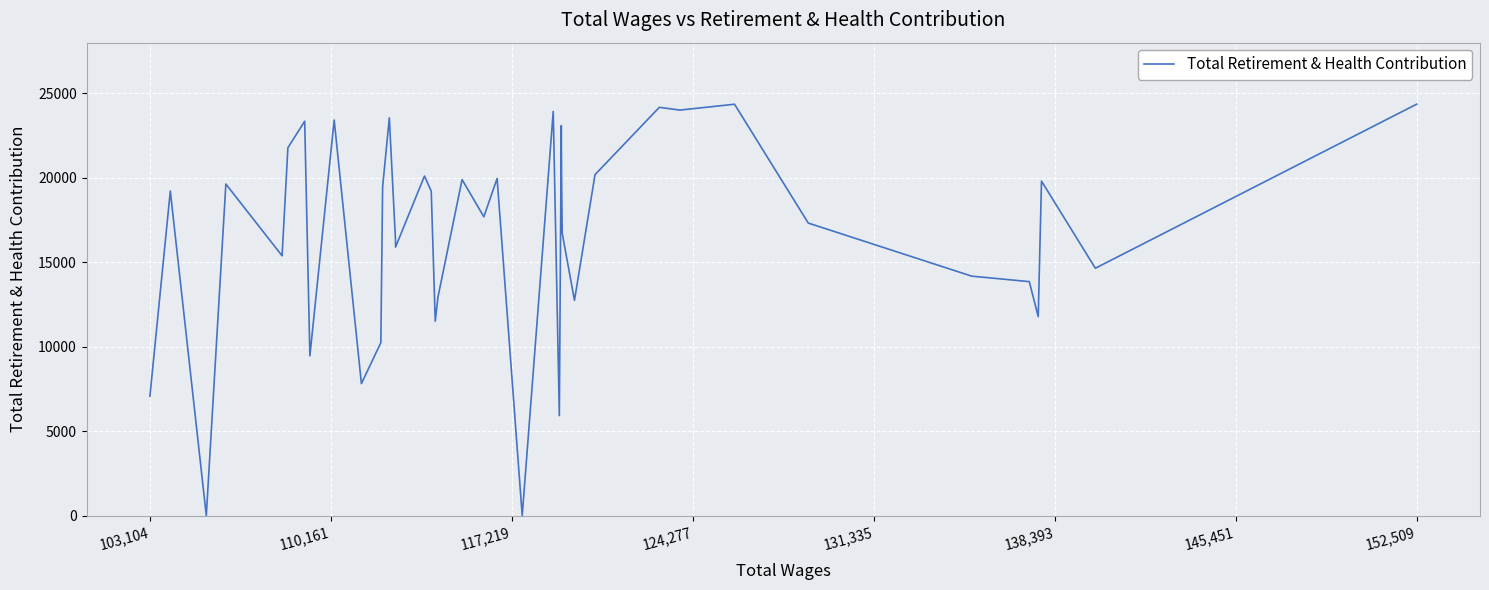

What is the difference between the maximum and minimum values?

24359